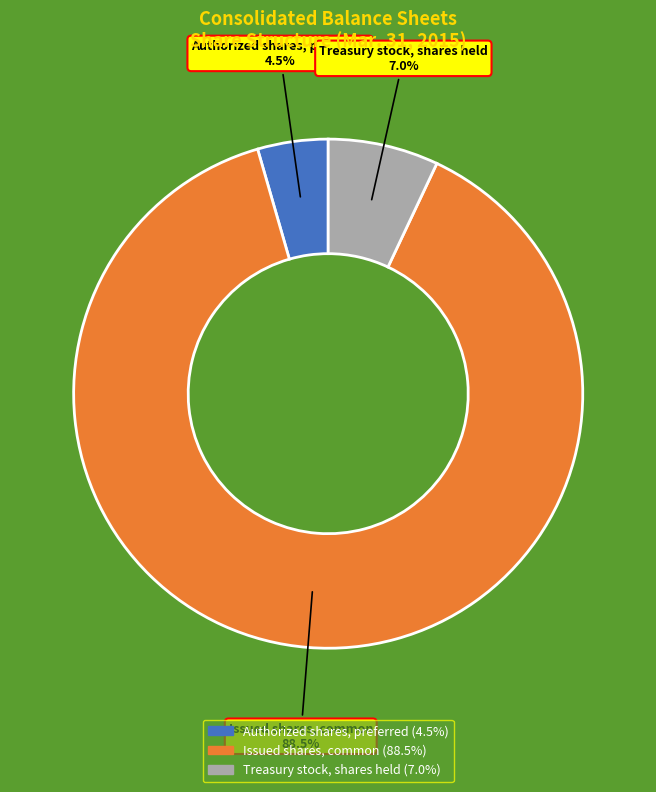

Which slice is the largest?

Issued shares, common